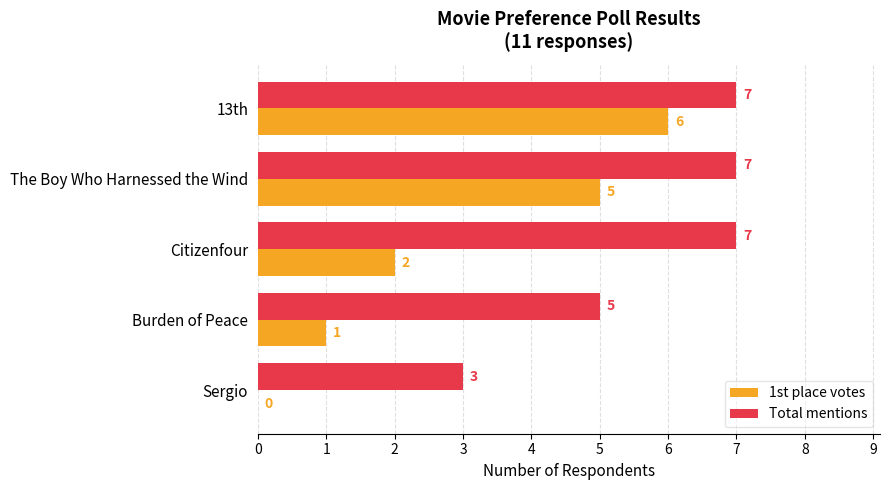

Between The Boy Who Harnessed the Wind and Citizenfour, which series saw the biggest shift?

1st place votes